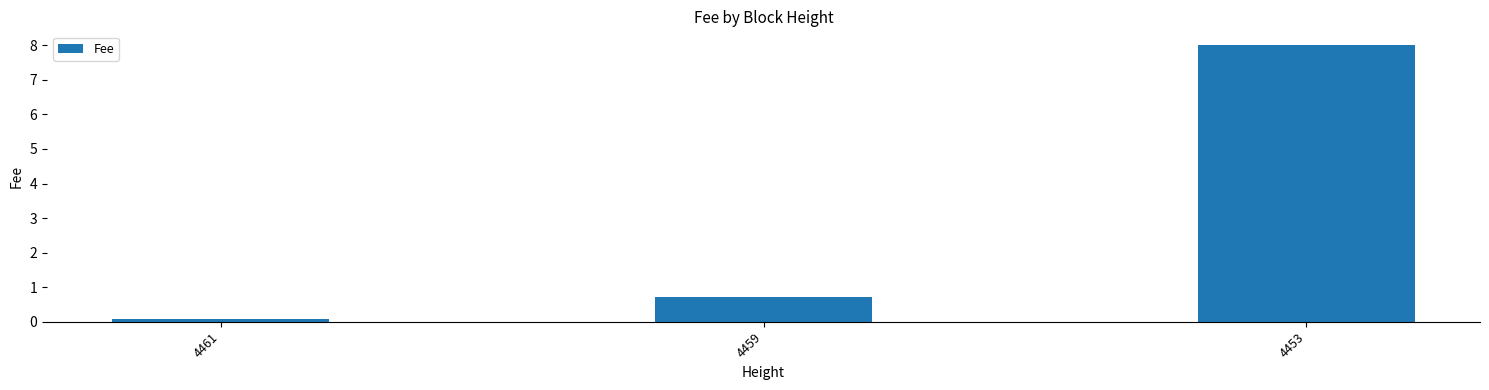

The chart shows a value of 0.4 at 4459. True or false?

False